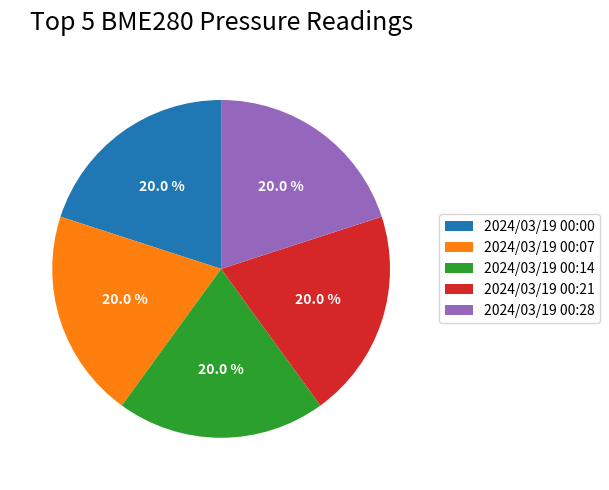

How many slices are in this pie chart?

5